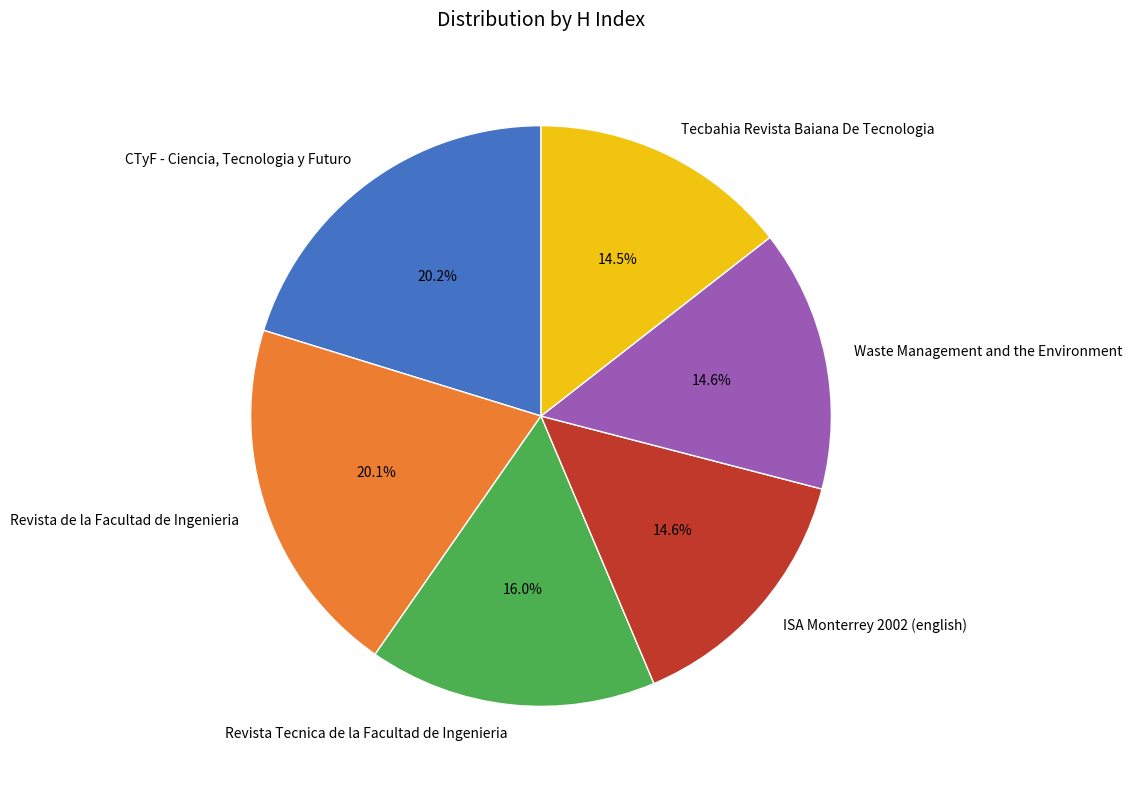

Is it true that Revista Tecnica de la Facultad de Ingenieria is 16% of the pie?

True